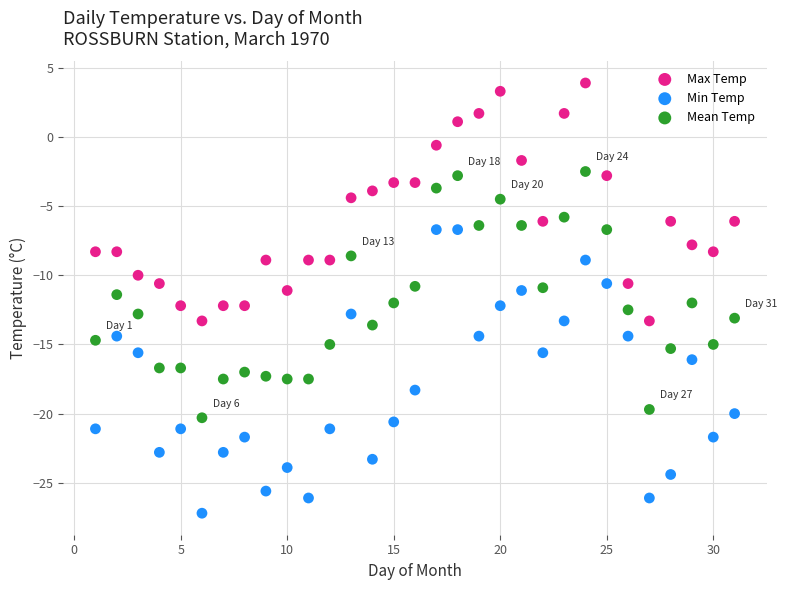

Which series has the widest spread of Y values?

Min Temp